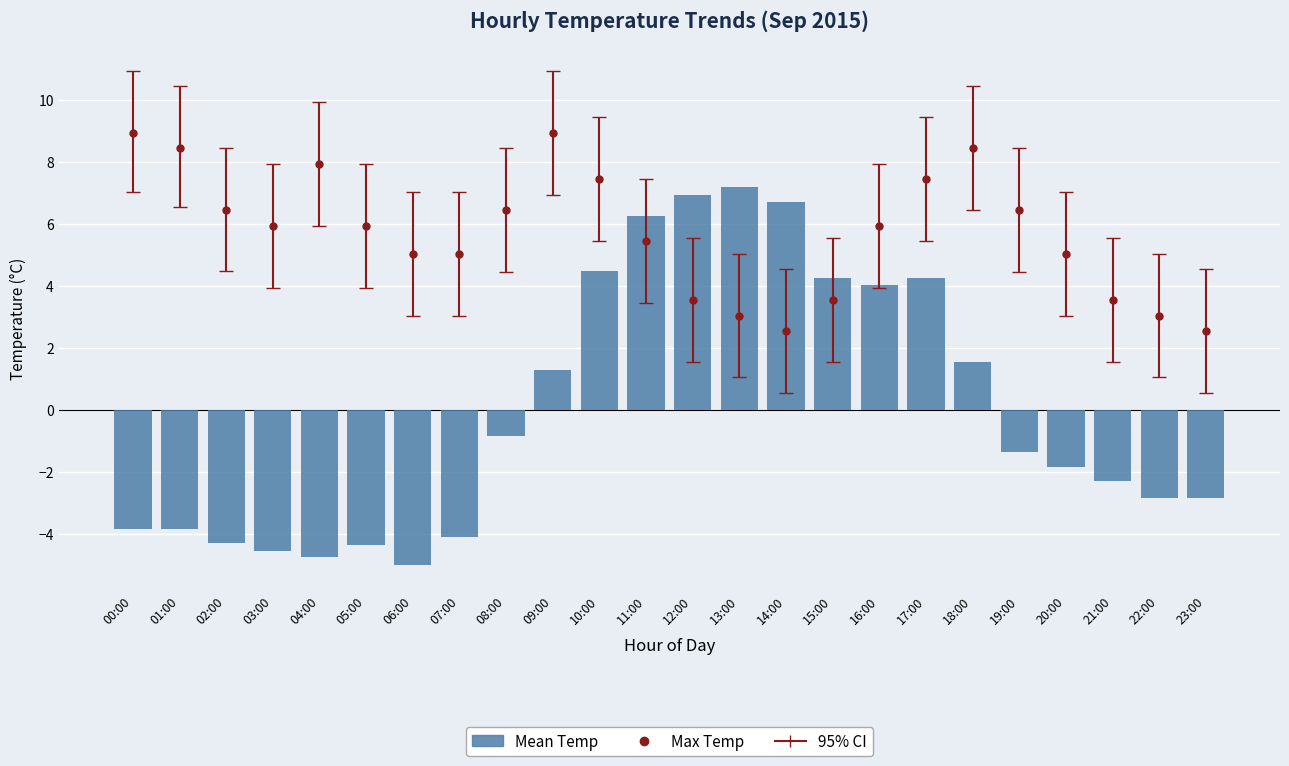

Rank the categories by value from lowest to highest.

06:00, 04:00, 03:00, 05:00, 02:00, 07:00, 00:00, 01:00, 22:00, 23:00, 21:00, 20:00, 19:00, 08:00, 09:00, 18:00, 16:00, 15:00, 17:00, 10:00, 11:00, 14:00, 12:00, 13:00